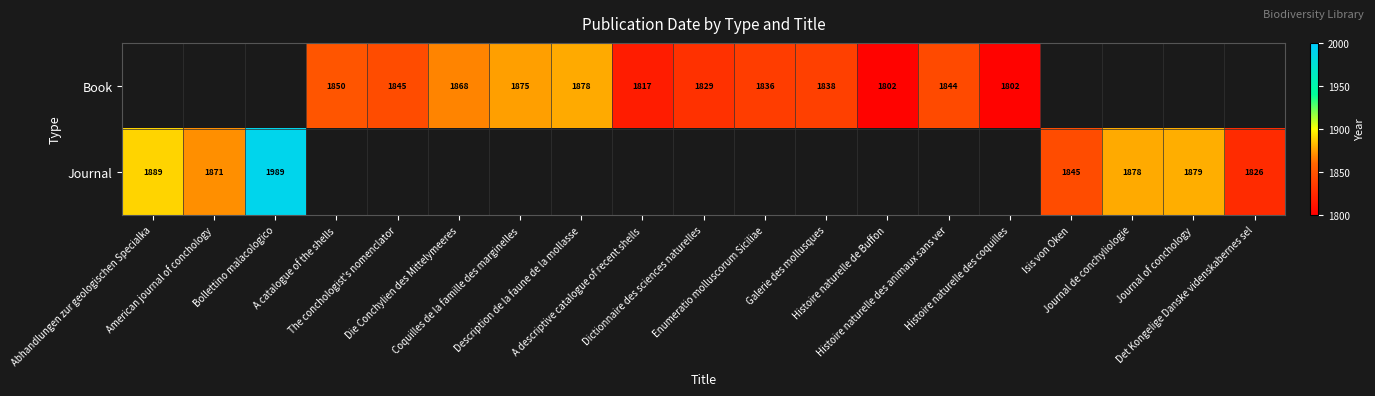

Is it true that Book equals 2939.3 at Enumeratio molluscorum Siciliae?

False